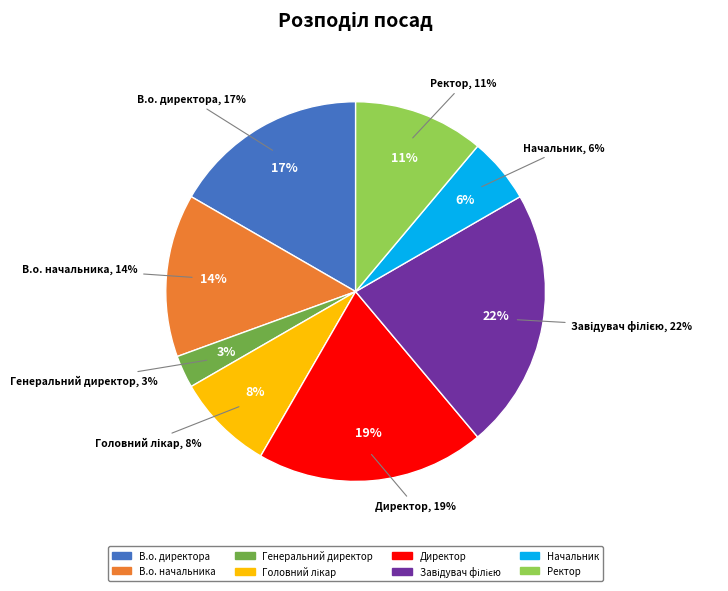

To the nearest percent, what is the difference between the largest and smallest slice percentages?

19%